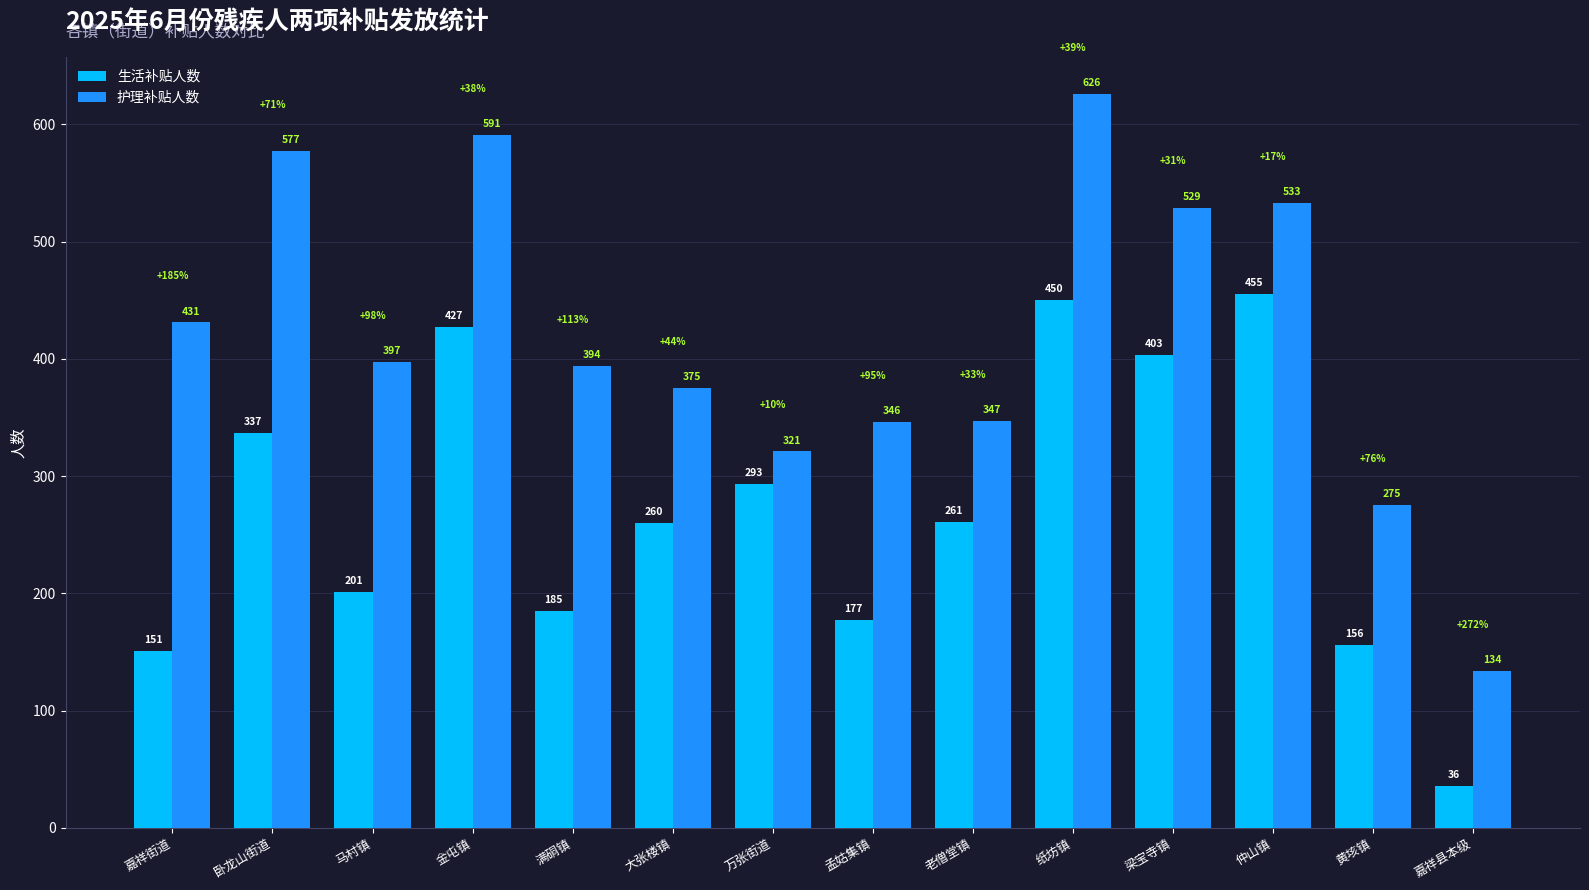

What is the total value across all series at 纸坊镇?

1076